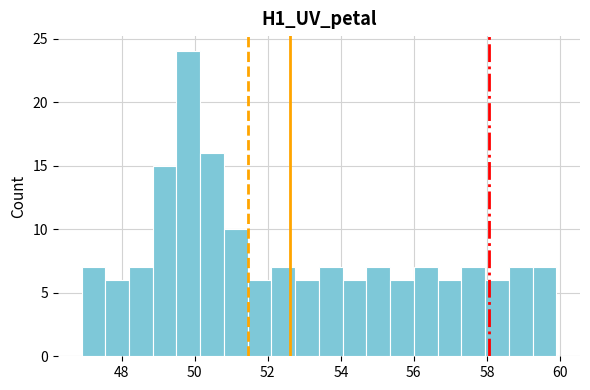

Read against the x-axis, roughly where is the centre of the tallest bar?

49.8